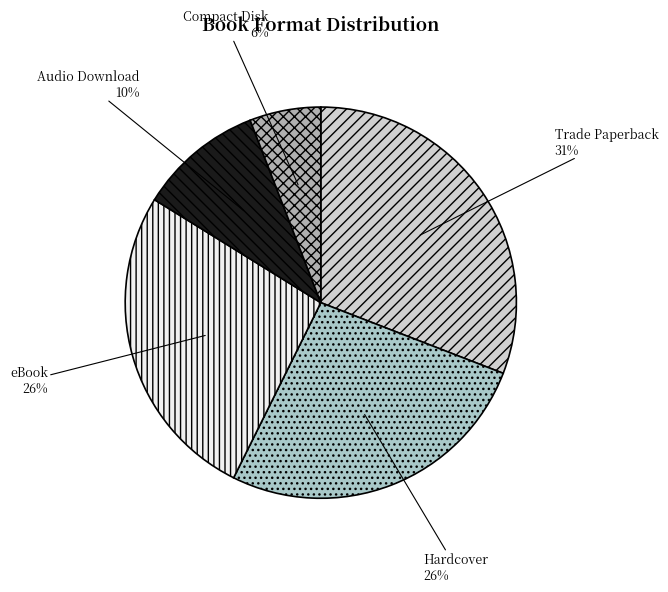

Is there a majority slice in this chart?

No